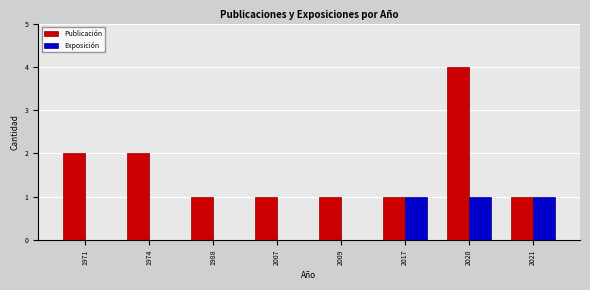

What is the total value across all series at 2020?

5